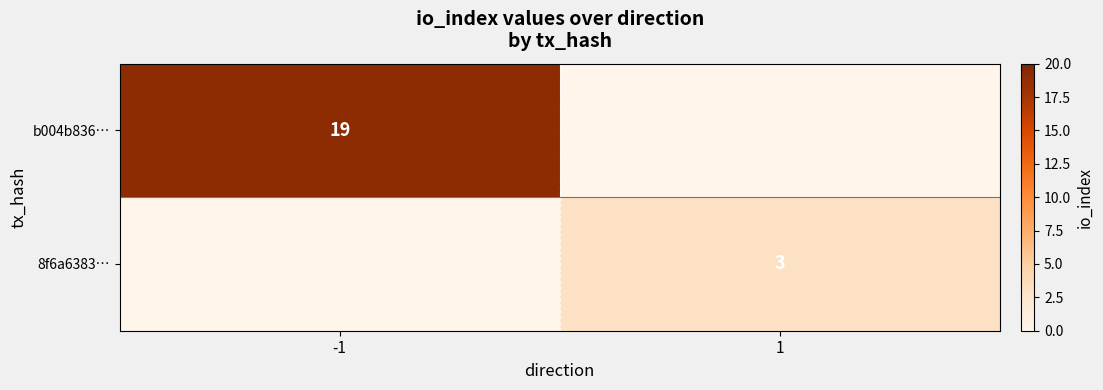

Is the value of 8f6a6383… at 1 greater than the value of b004b836… at -1?

No